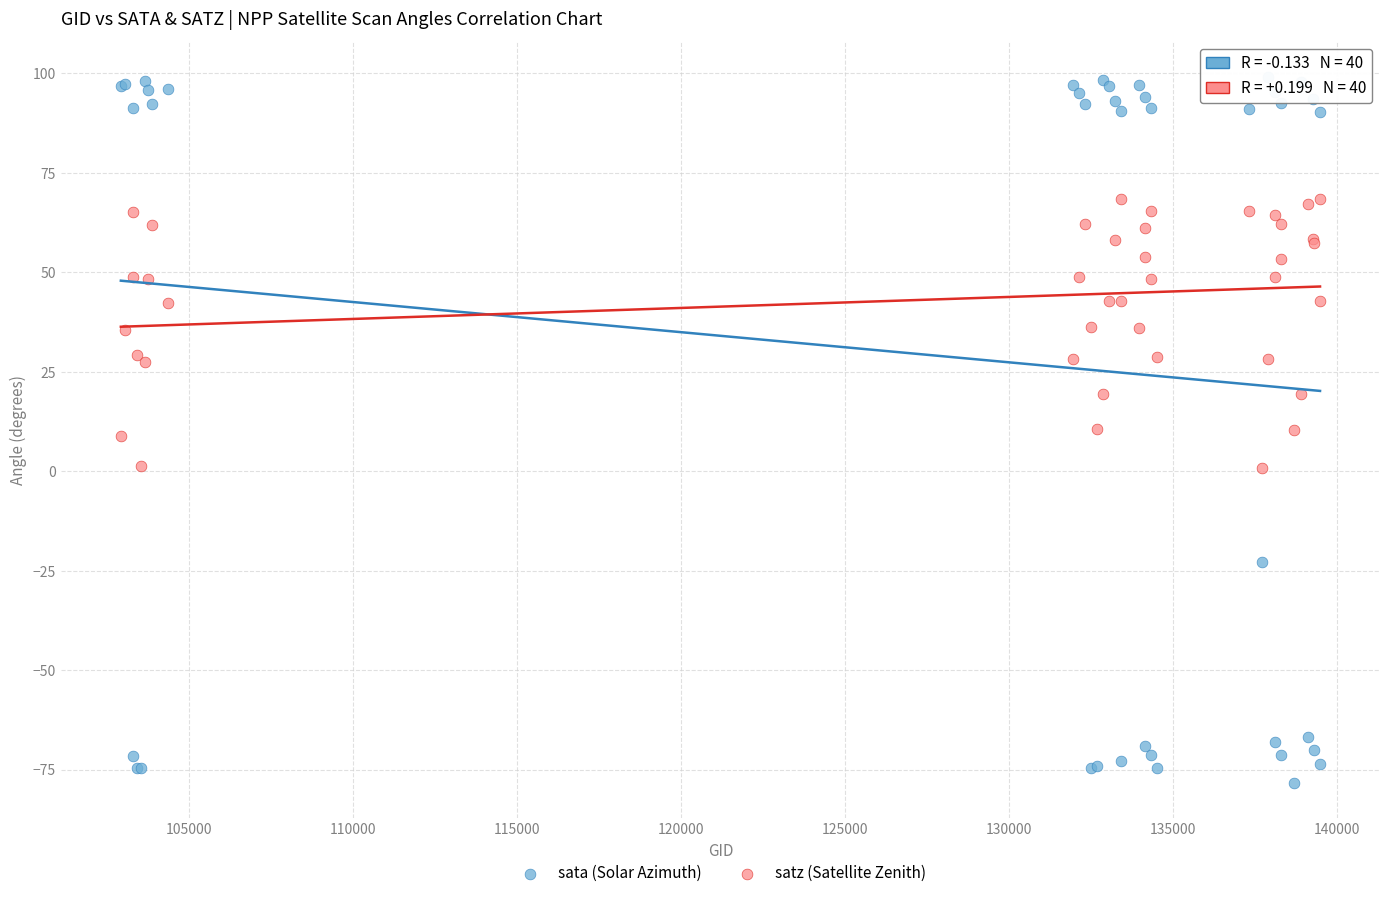

Which series reaches the minimum Y coordinate?

sata (Solar Azimuth)